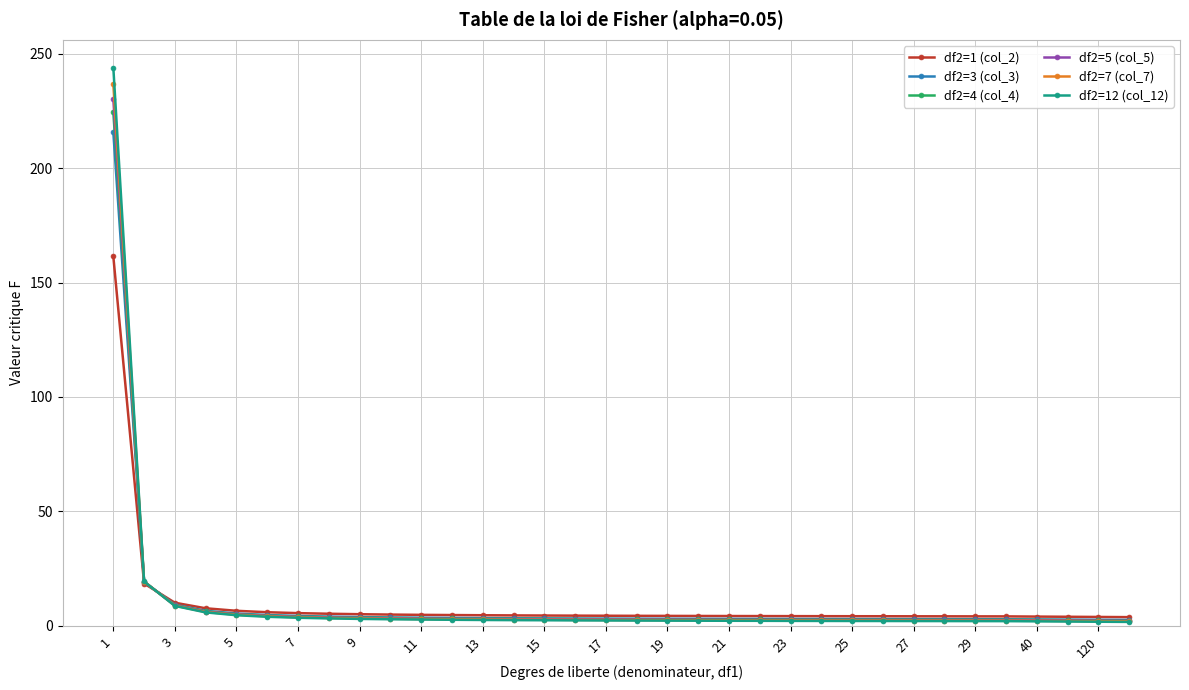

Which series has the widest spread of values?

df2=12 (col_12)